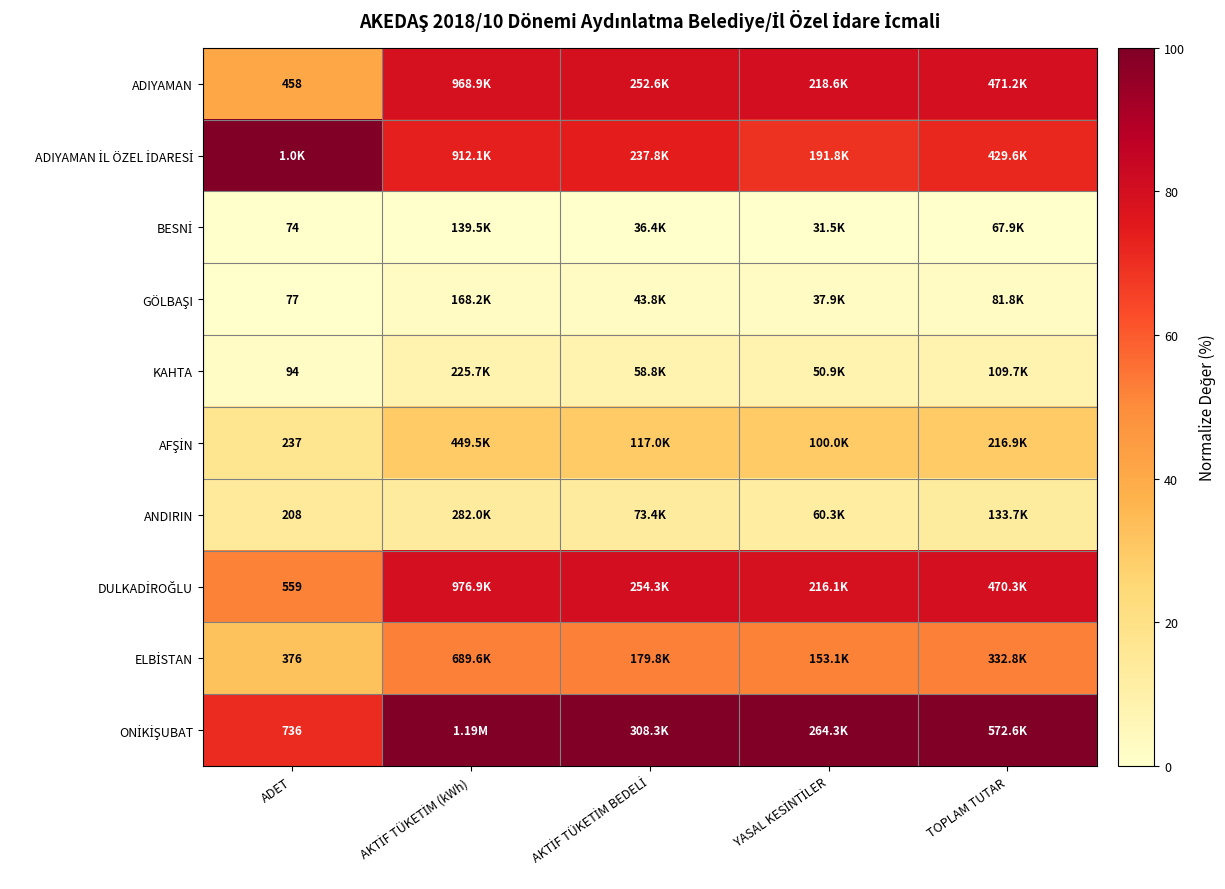

What is the spread (max minus min) of values at ADET?

100.0